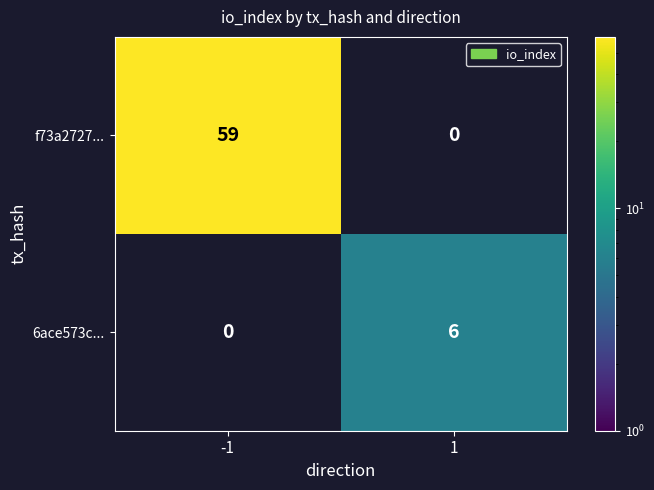

Is it true that f73a2727... equals 13 at -1?

False